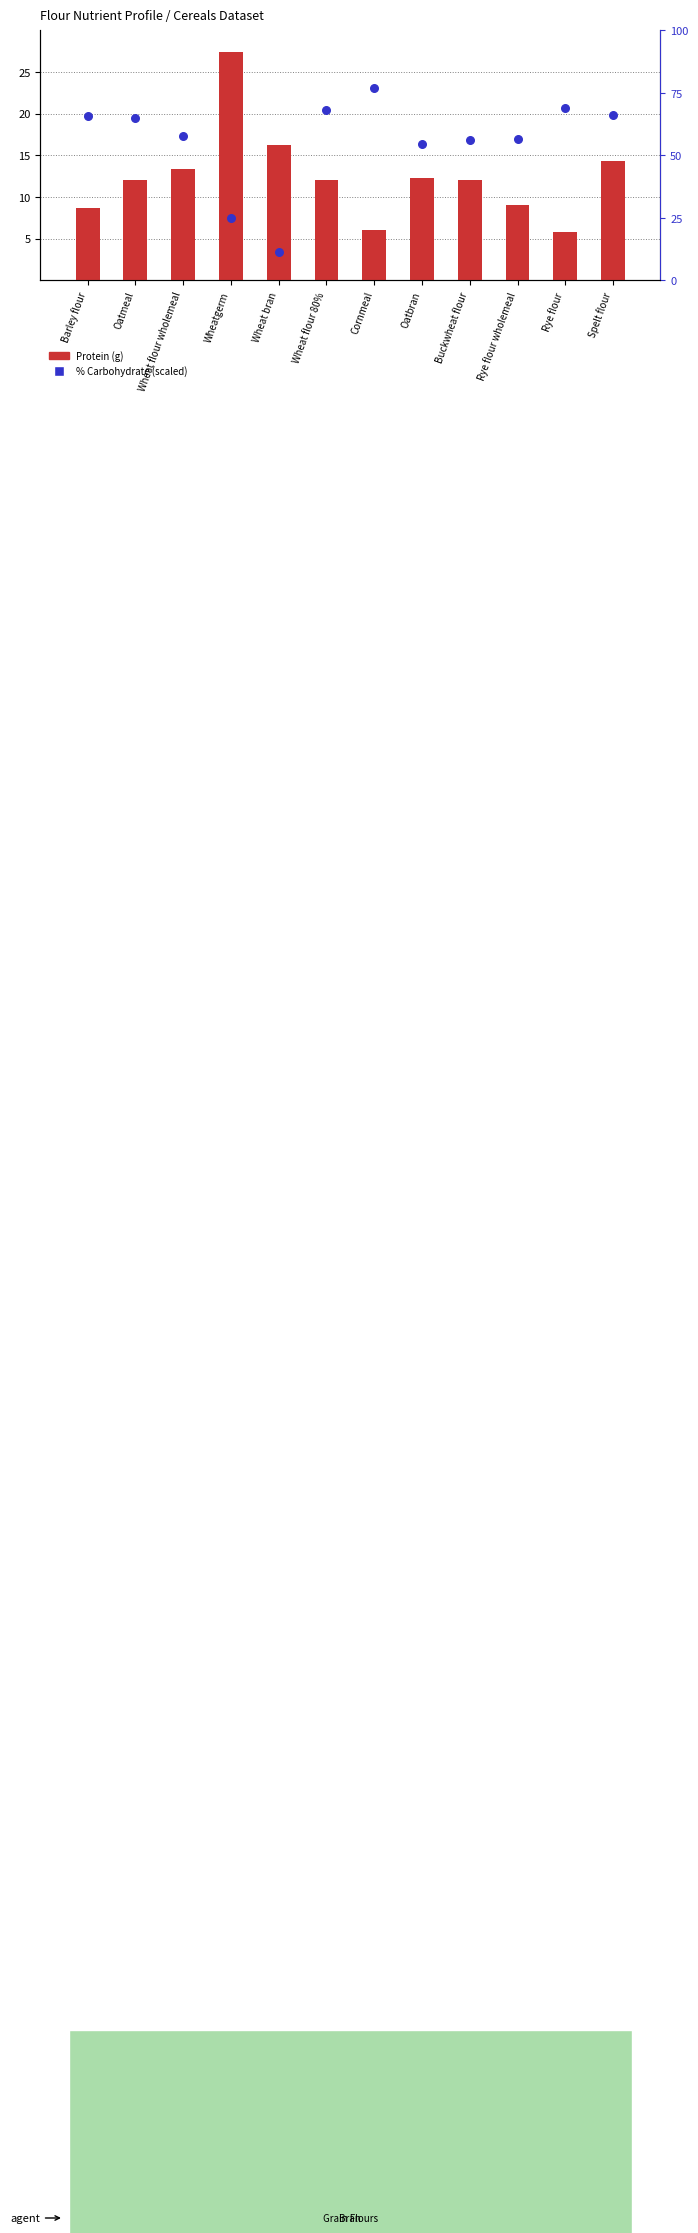

Is the value of Protein (g) at Oatmeal greater than the value of % Carbohydrate (scaled) at Wheat flour wholemeal?

No